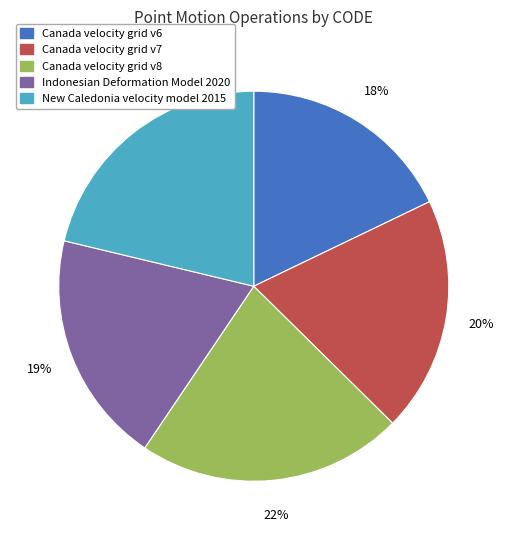

Is there a majority slice in this chart?

No